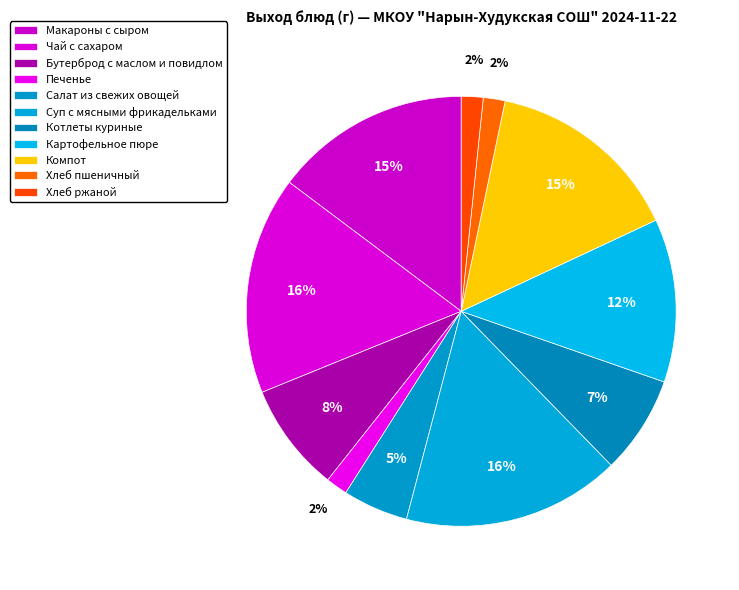

Do Салат из свежих овощей and Печенье together represent more than half of the pie?

No